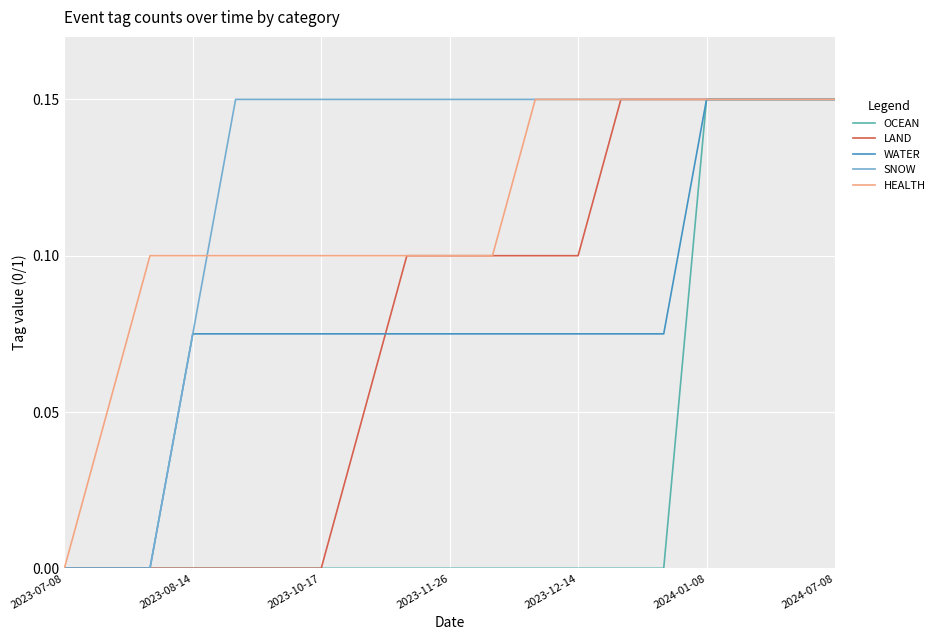

How many lines are shown in the chart?

5